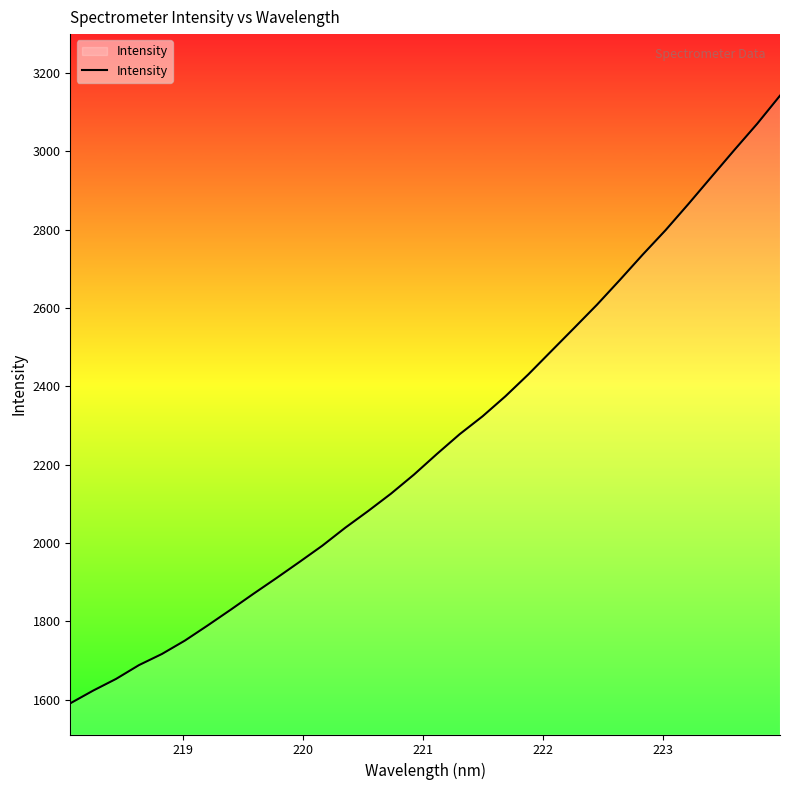

What is the greatest value displayed?

3141.9